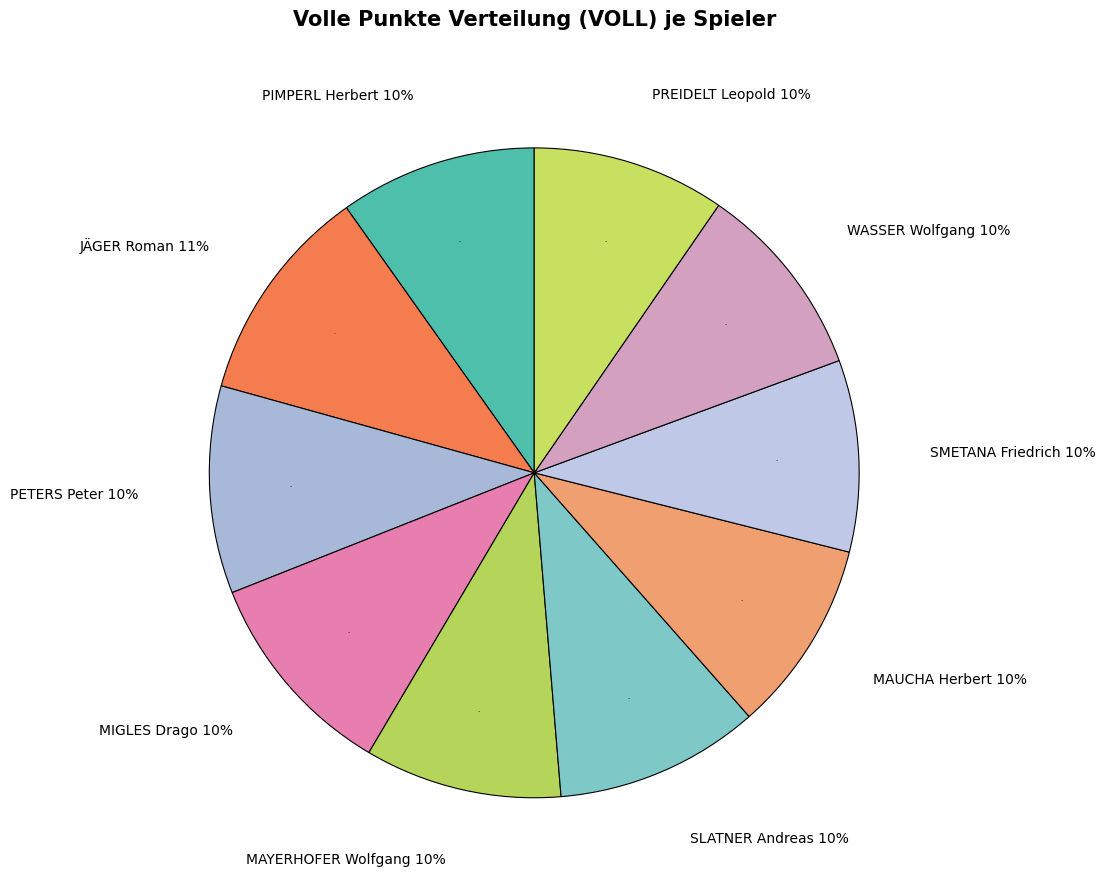

How many segments does this pie chart have?

10